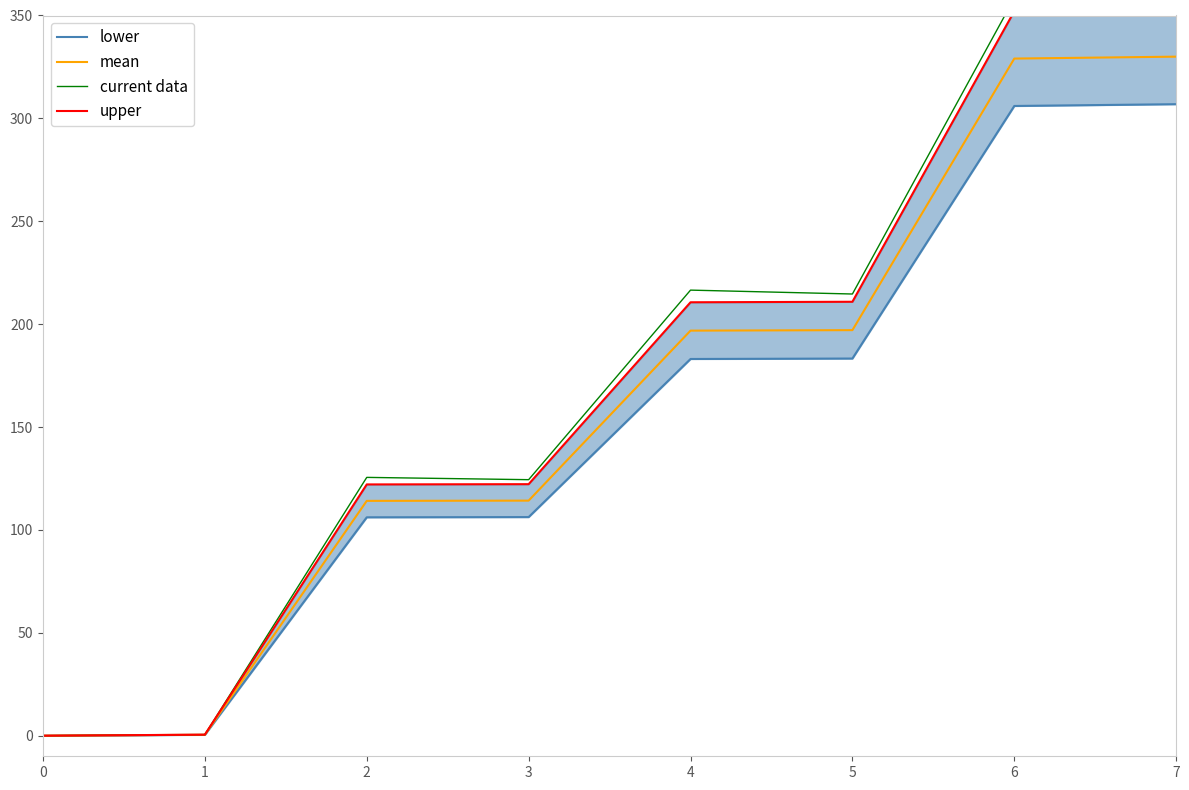

True or false: lower has more than 1 interior local peaks.

False